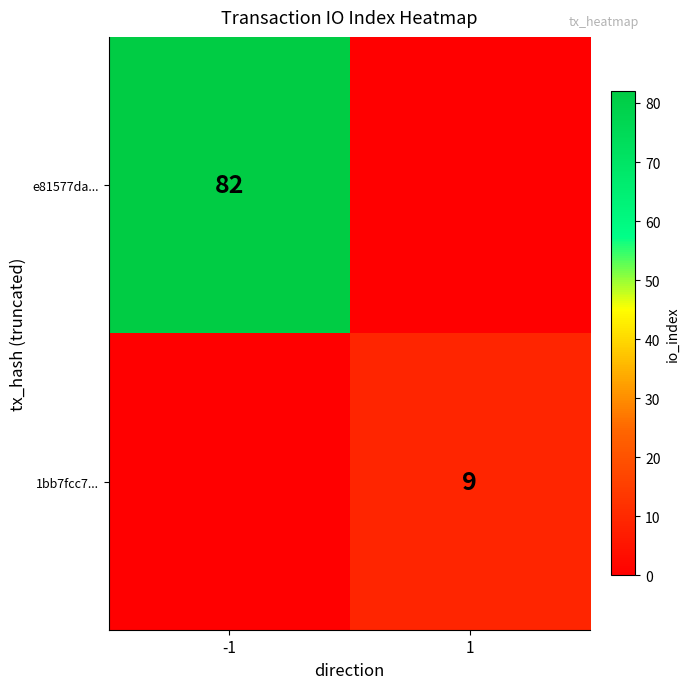

The value of e81577da... at -1 is 48. True or false?

False